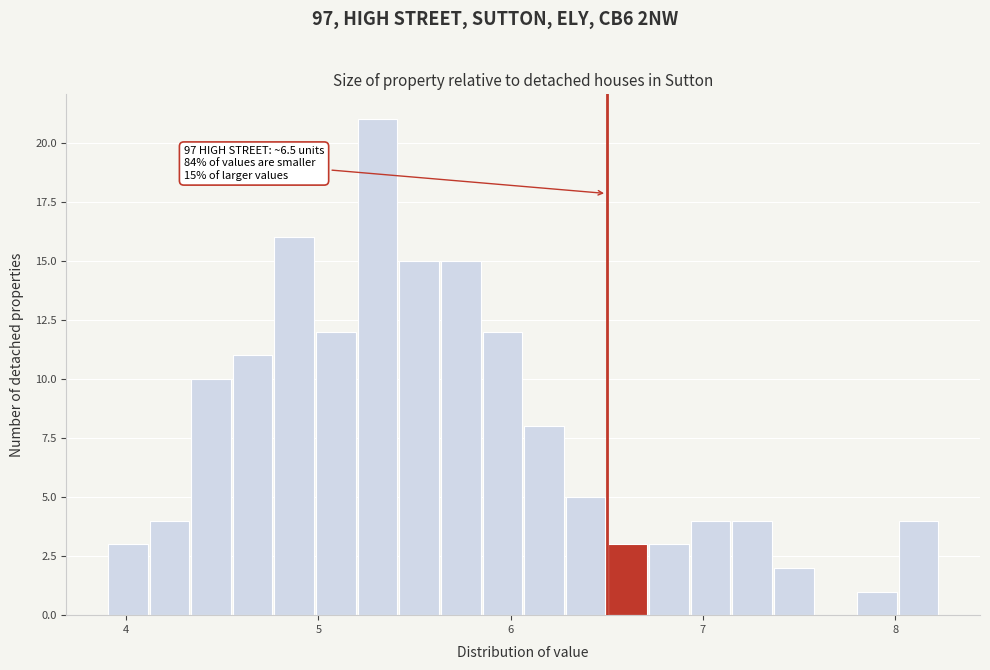

Read against the x-axis, roughly where is the centre of the tallest bar?

5.3